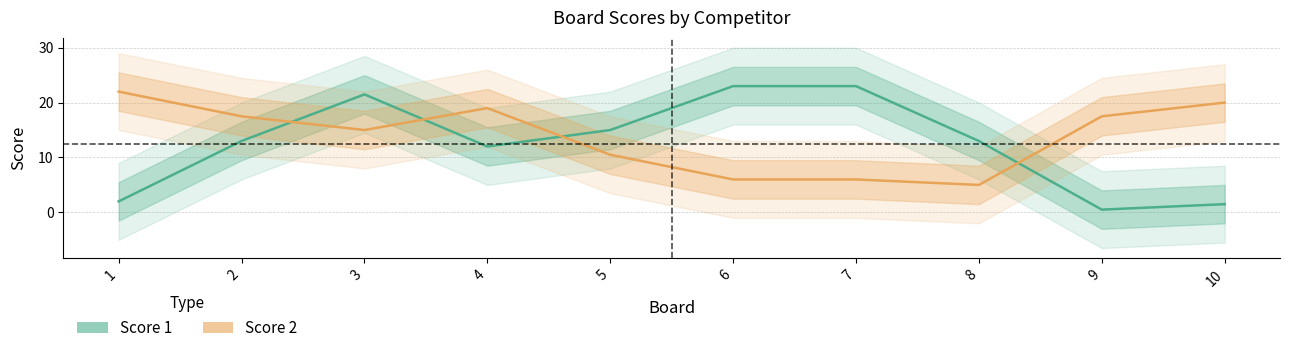

Reading right to left, what are all the values shown in this chart?

Score 1: 1.5	0.5	13.0	23.0	23.0	15.0	12.0	21.5	13.0	2.0
Score 2: 20.0	17.5	5.0	6.0	6.0	10.5	19.0	15.0	17.5	22.0